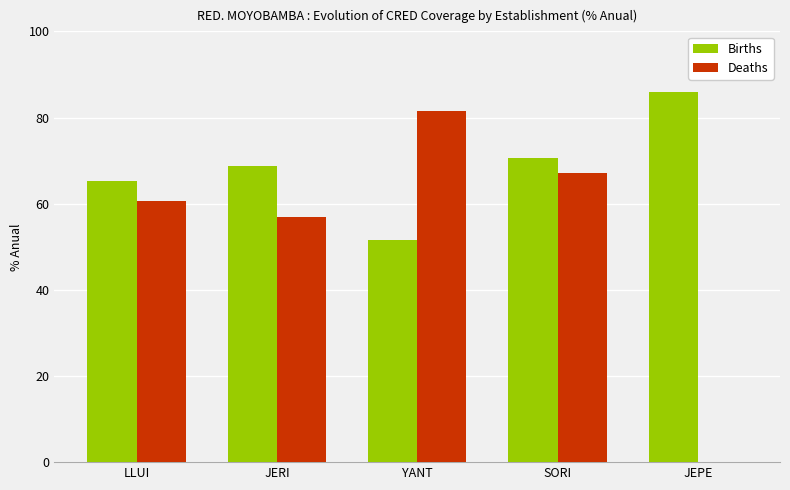

At which label does Deaths reach its peak?

YANT